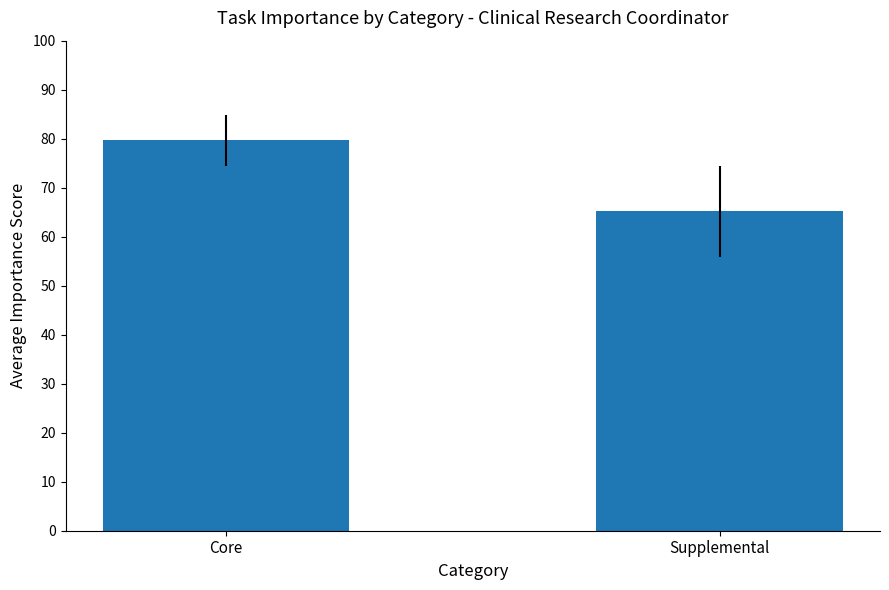

At which label is the value closest to 72?

Supplemental